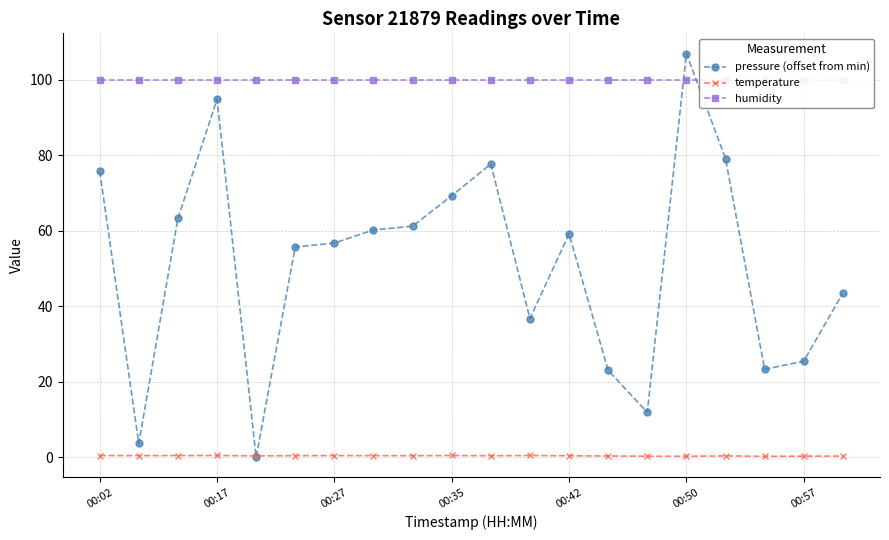

In temperature, how many points are lower than both neighbors (excluding endpoints)?

6